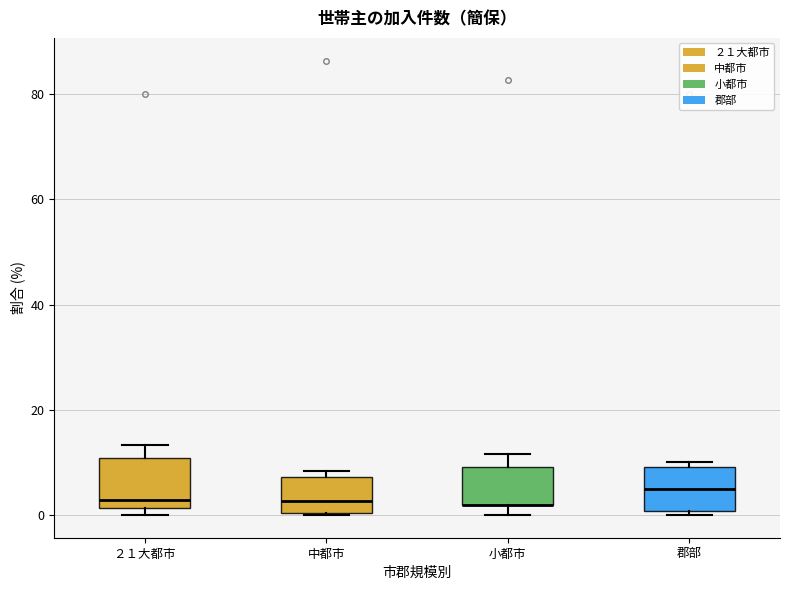

Reading left to right, transcribe this box plot: for each box, give where its median line is, the range the box spans, and where its two whiskers end, as read against the y-axis. The values are not printed on the chart, so give them approximately, as read against the axis.

２１大都市: median 2 (just above the box's lower edge), box 2 to 10, whiskers 0 to 14
中都市: median 2, box 0 to 8, whiskers 0 to 8 (just above the box's upper edge)
小都市: median 2 (drawn on the box's lower edge), box 2 to 10, whiskers 0 to 12
郡部: median 6, box 0 to 10, whiskers 0 (just below the box's lower edge) to 10 (just above the box's upper edge)